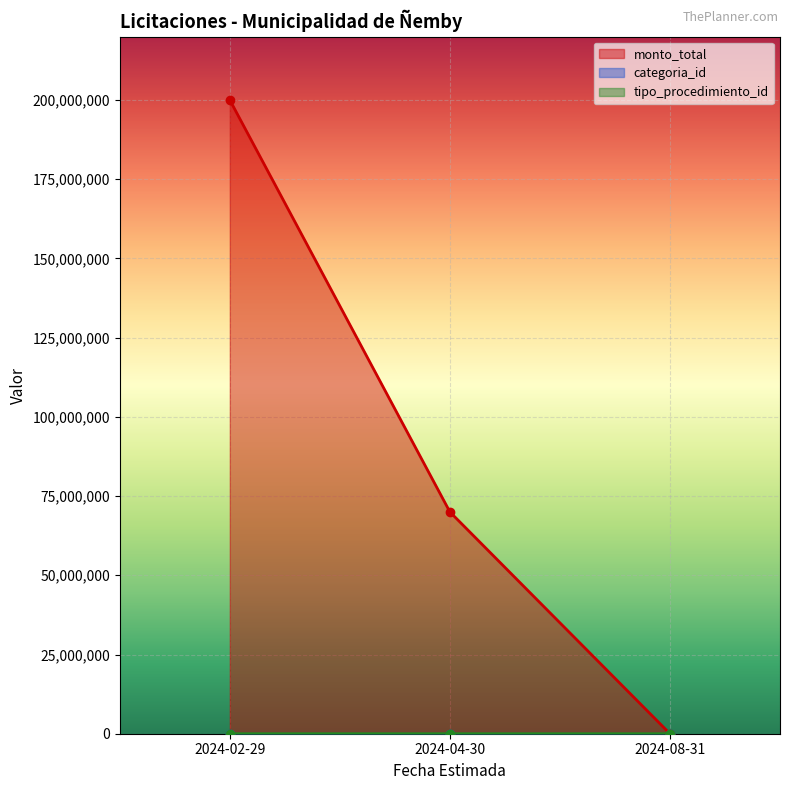

Does the chart display data point markers on the line(s)?

Yes